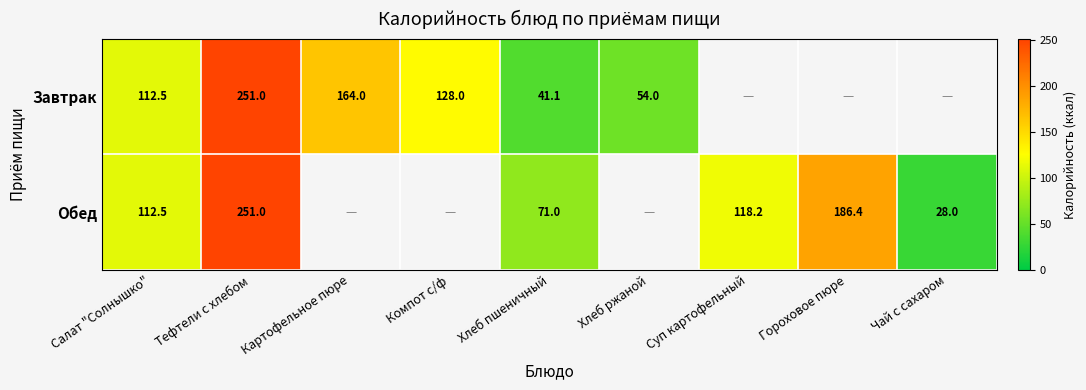

Is the value of Завтрак at Хлеб ржаной greater than the value of Обед at Чай с сахаром?

Yes